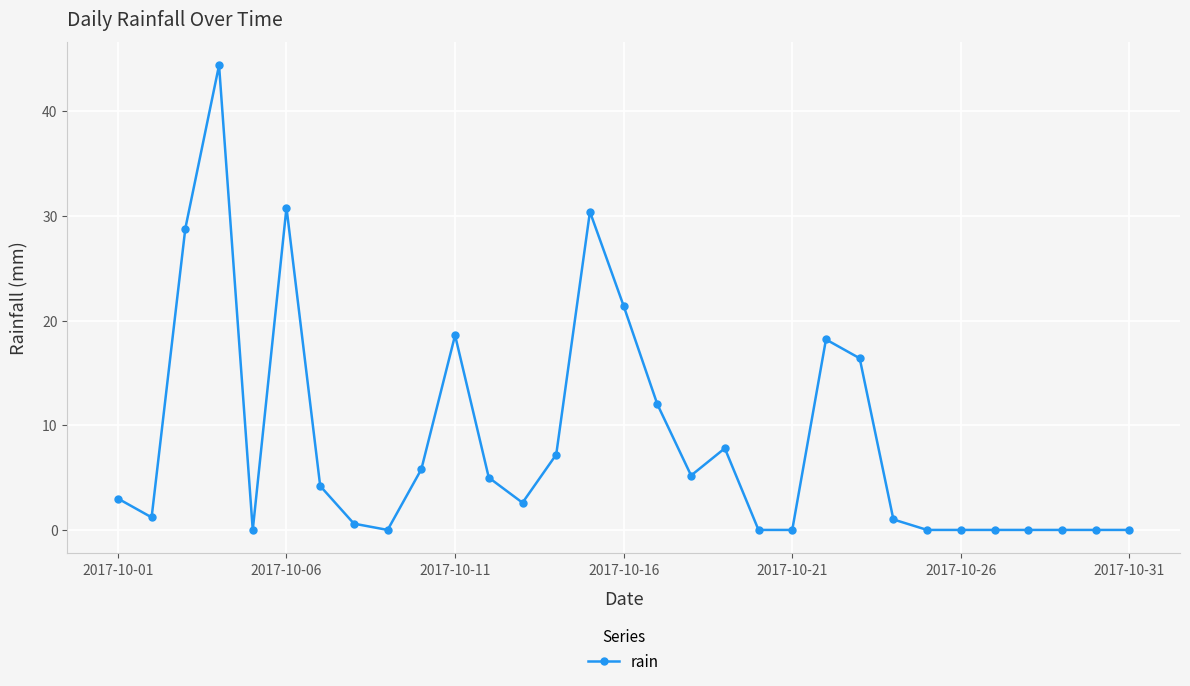

What is the value of the 14th point from the left?

7.2